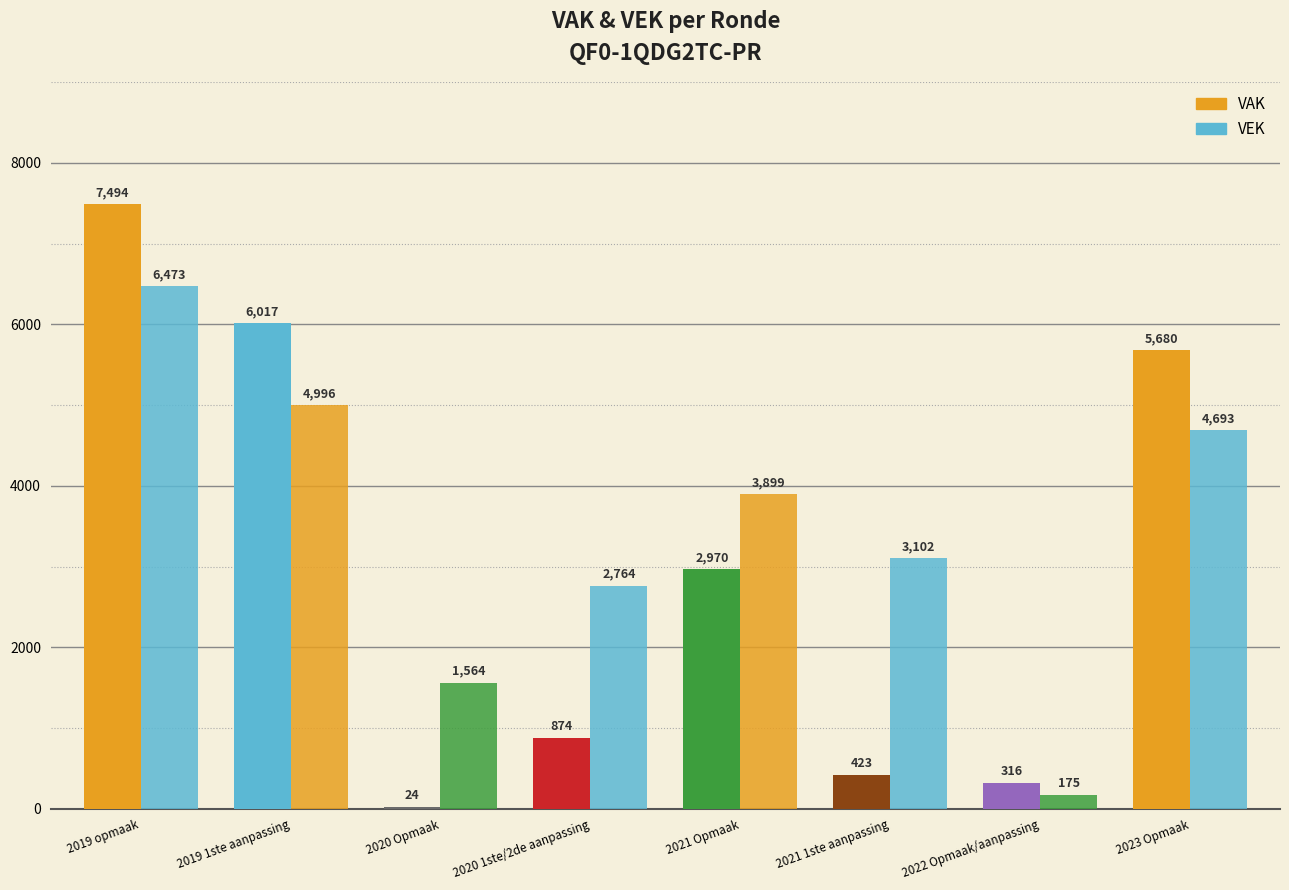

Which series changed the most between 2021 Opmaak and 2023 Opmaak?

VAK